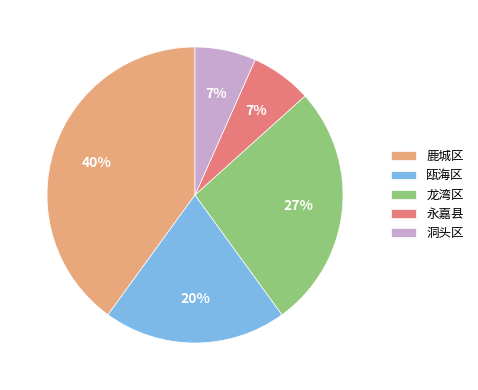

Which has a higher value, 鹿城区 or 瓯海区?

鹿城区